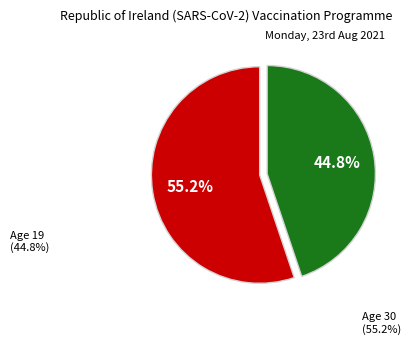

Is there a majority slice in this chart?

Yes